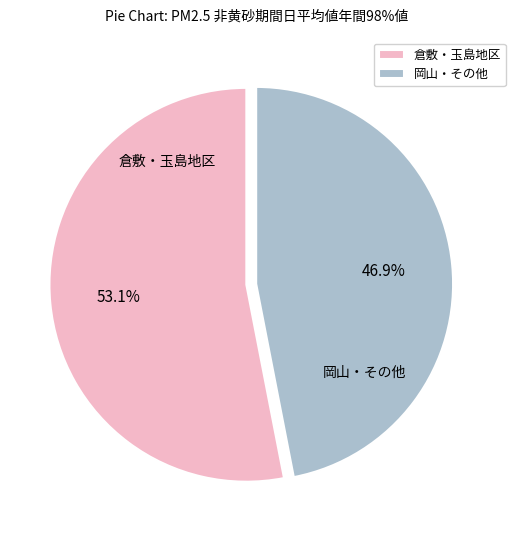

What portion of the pie excludes 倉敷・玉島地区?

46.9%